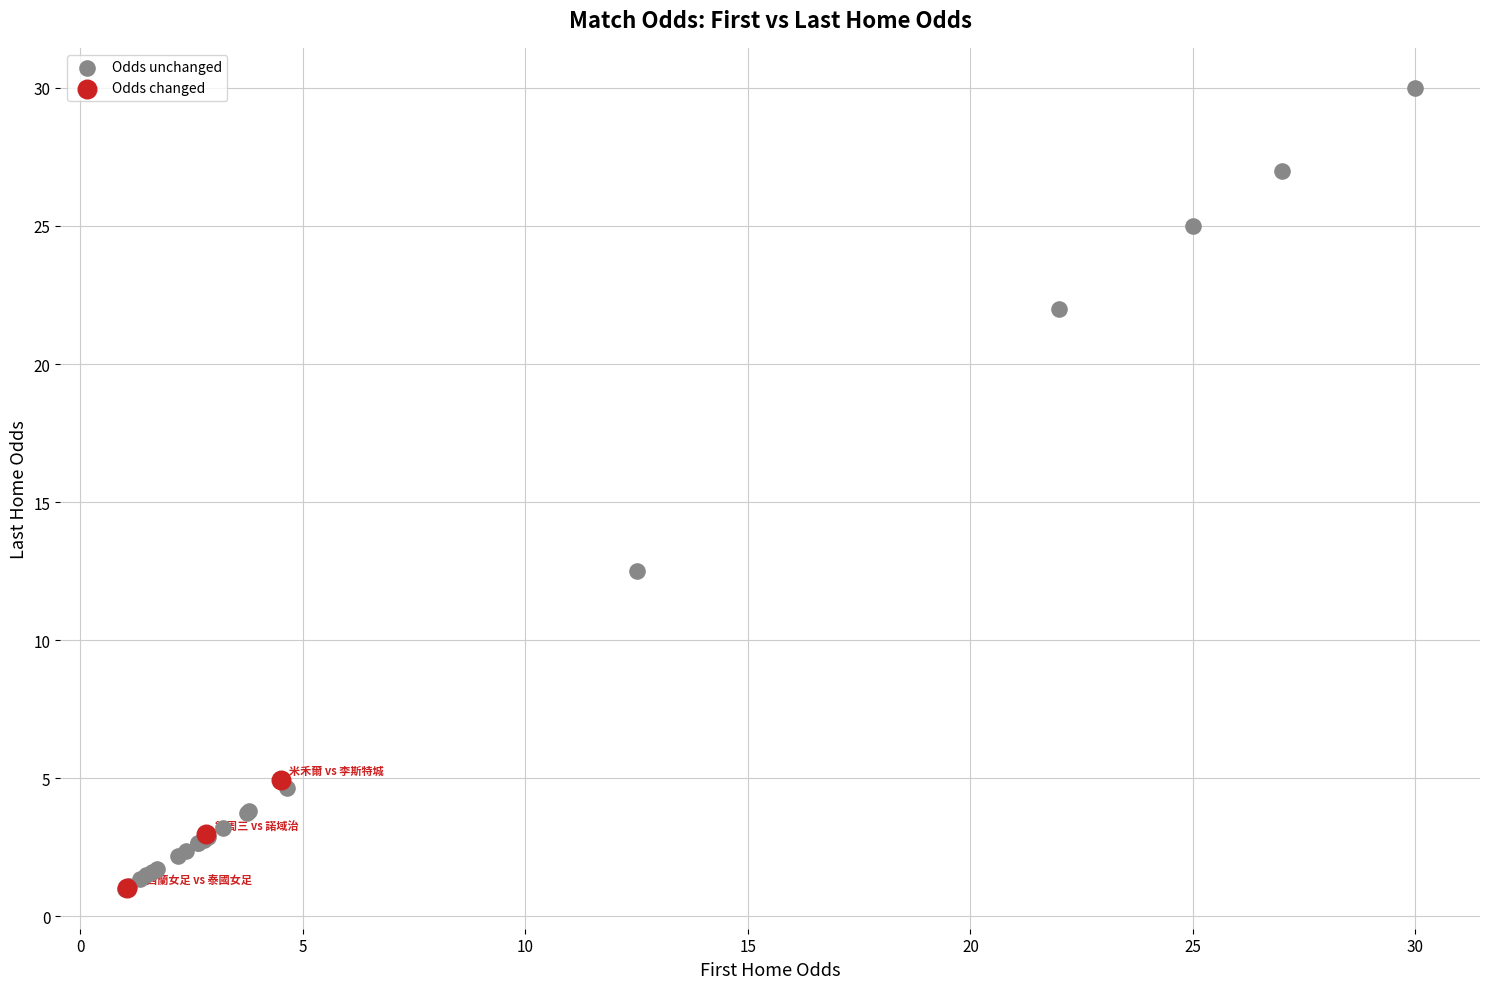

Which series has the largest Y range (max minus min)?

Odds unchanged